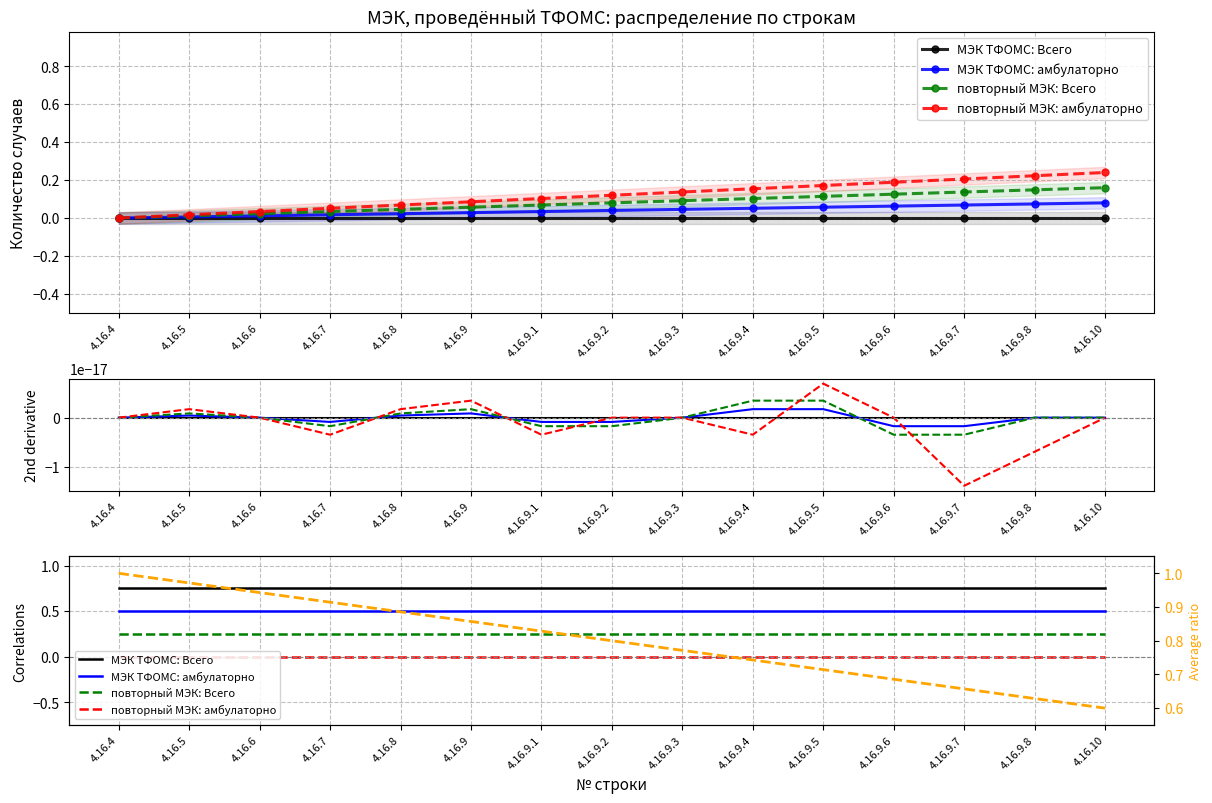

What is the value of the Average ratio point at the 12th from the left?

0.7